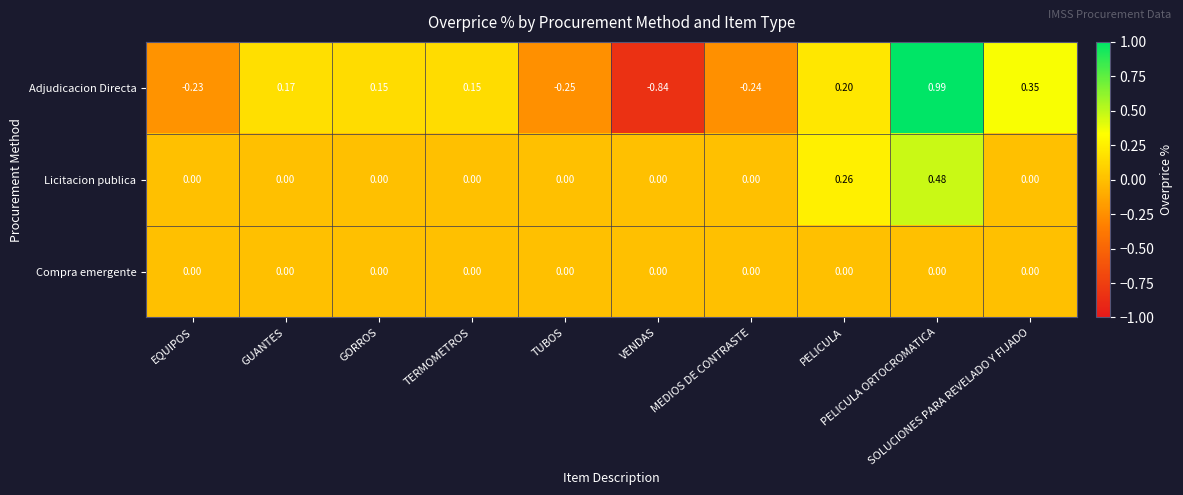

Which series has the widest spread of values?

Adjudicacion Directa